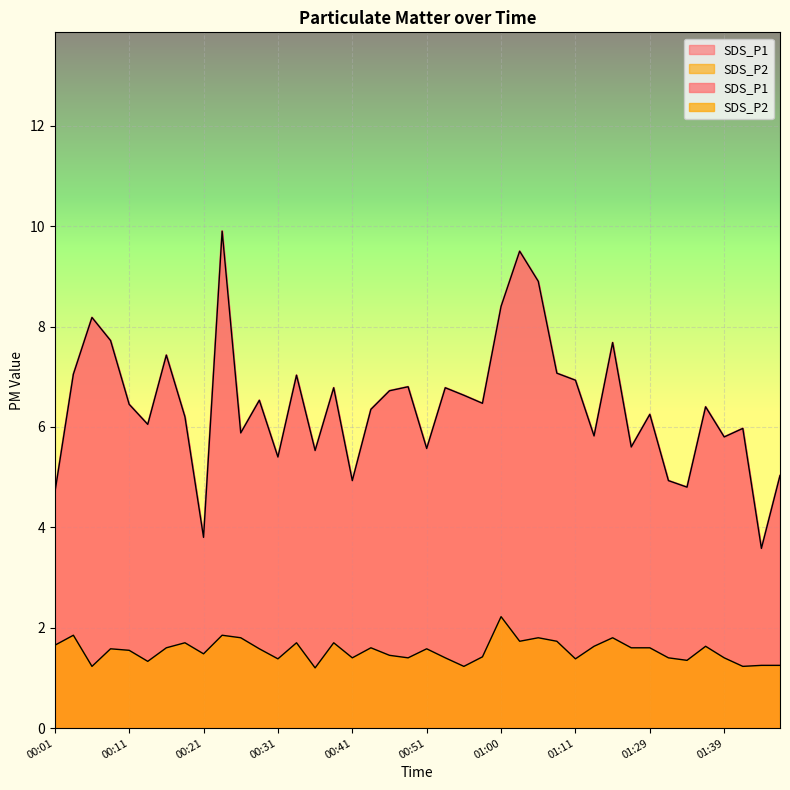

List the labels in order of SDS_P1 value, smallest first.

01:46, 00:21, 00:01, 01:34, 00:41, 01:31, 01:49, 00:31, 00:36, 00:51, 01:26, 01:39, 01:21, 00:26, 01:41, 00:14, 00:19, 01:29, 00:43, 01:36, 00:11, 00:58, 00:28, 00:55, 00:46, 00:38, 00:53, 00:48, 01:11, 00:33, 00:04, 01:08, 00:16, 01:24, 00:08, 00:06, 01:00, 01:05, 01:03, 00:23